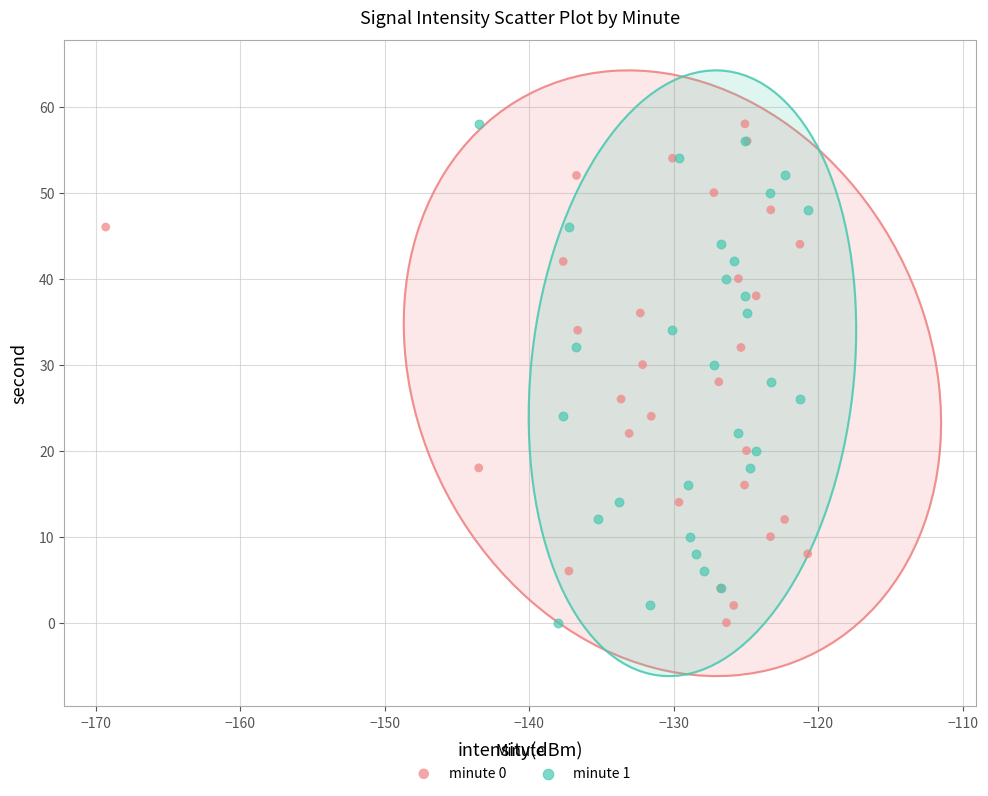

What are all the series names shown in the legend?

minute 0, minute 1